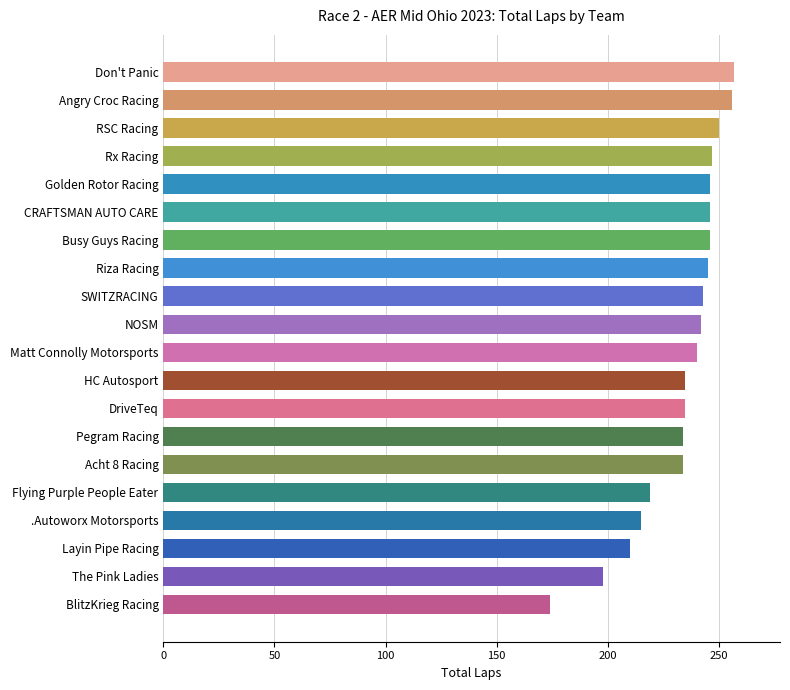

At which label is the value closest to 215?

.Autoworx Motorsports